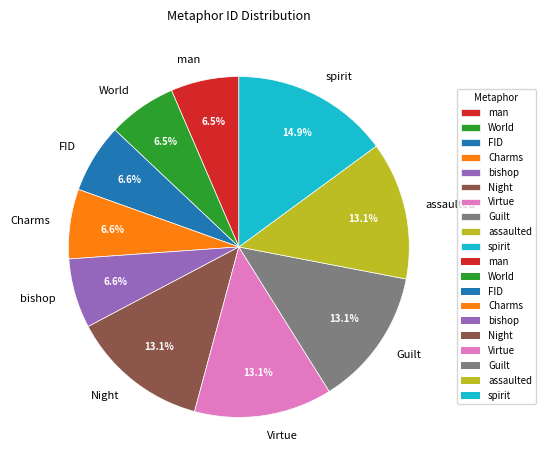

Count the number of slices in the pie.

10